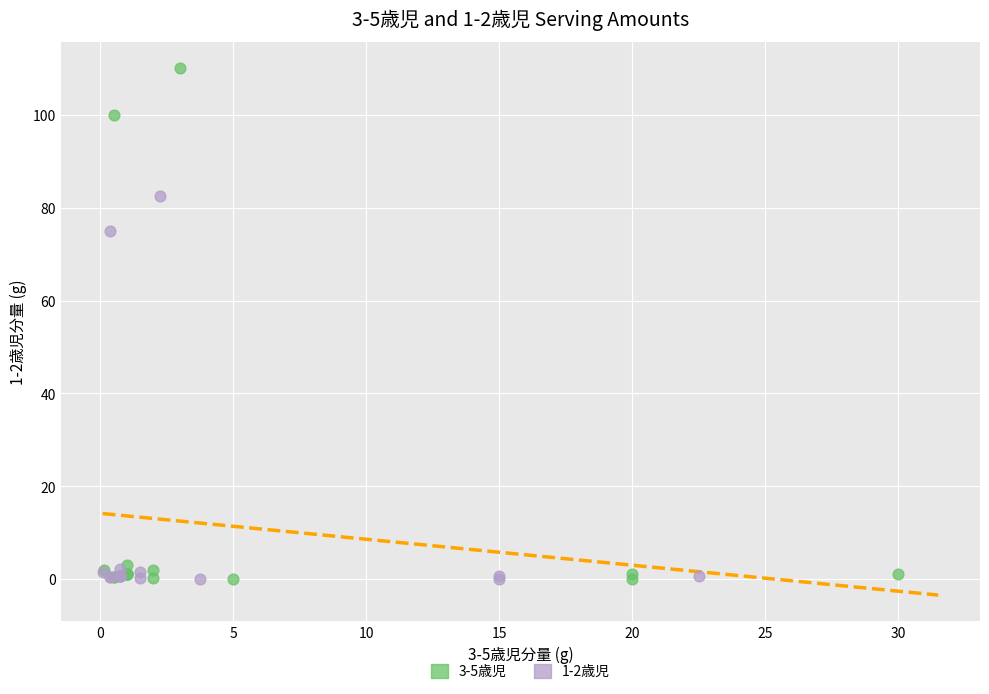

Which series has the largest Y range (max minus min)?

3-5歳児